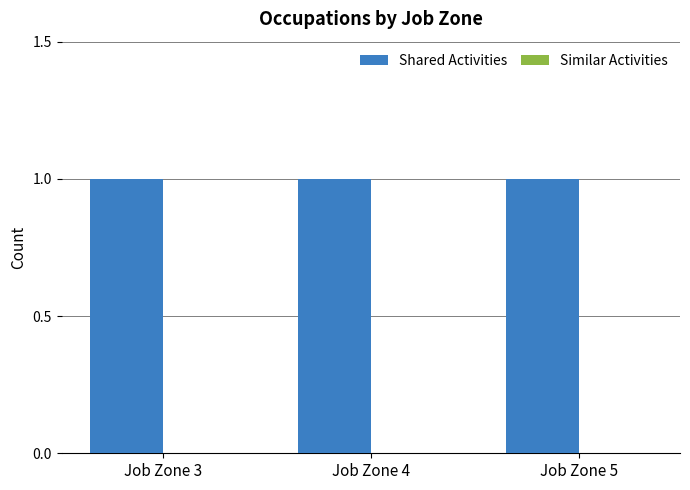

Is the value of Shared Activities at Job Zone 5 greater than the value of Similar Activities at Job Zone 3?

Yes